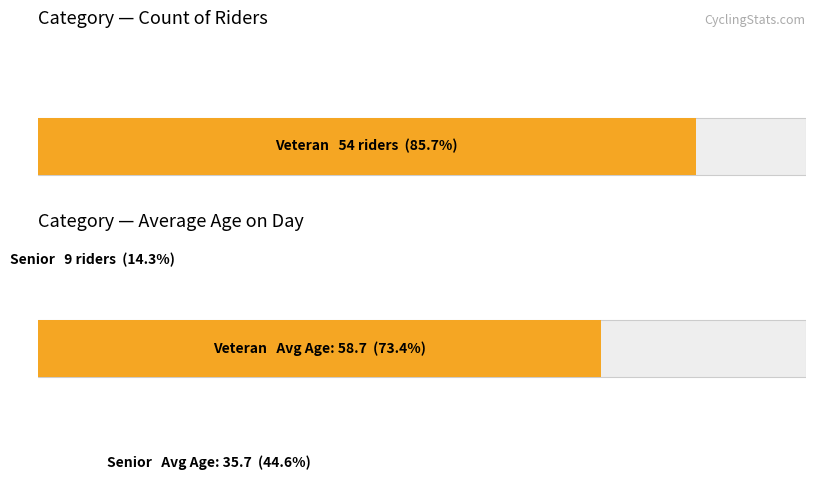

Count the number of data series in this chart.

2